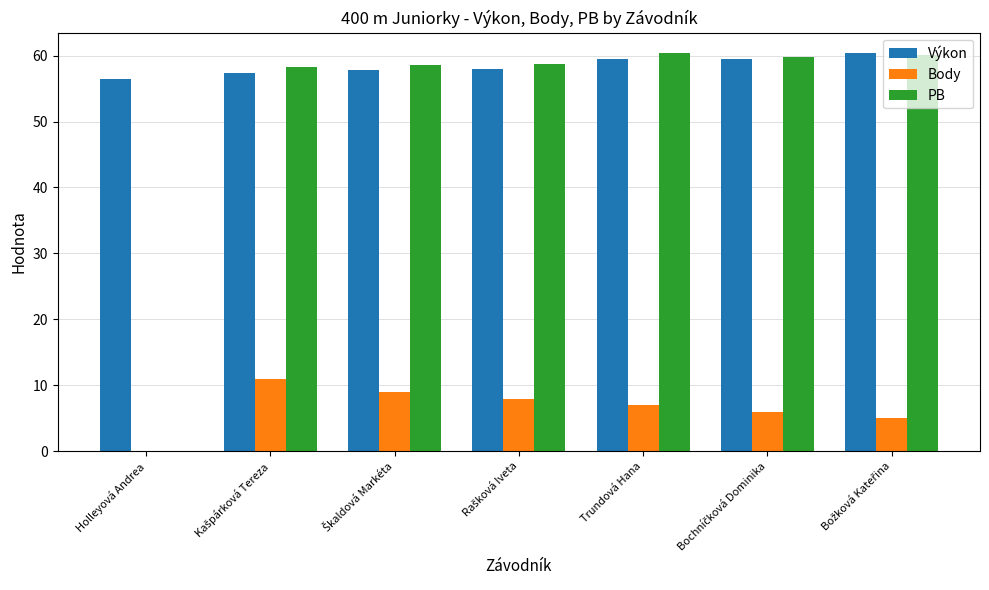

Which series has the largest total across all categories?

Výkon